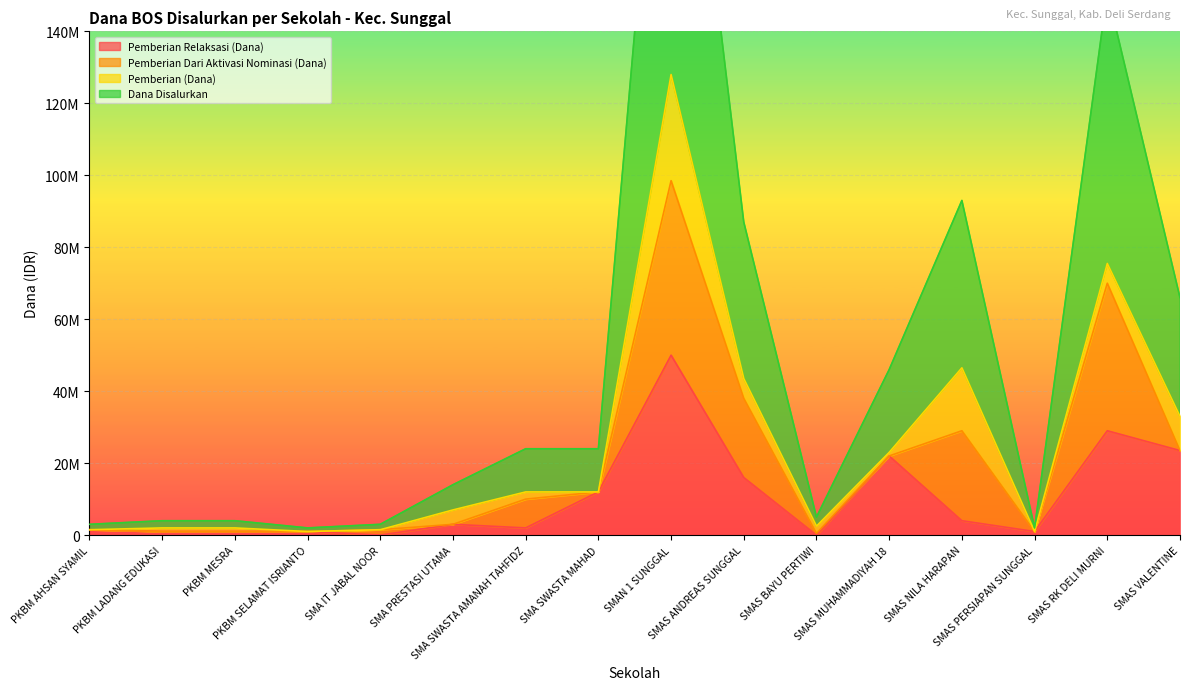

At which category does the chart reach its peak across all series?

SMAN 1 SUNGGAL